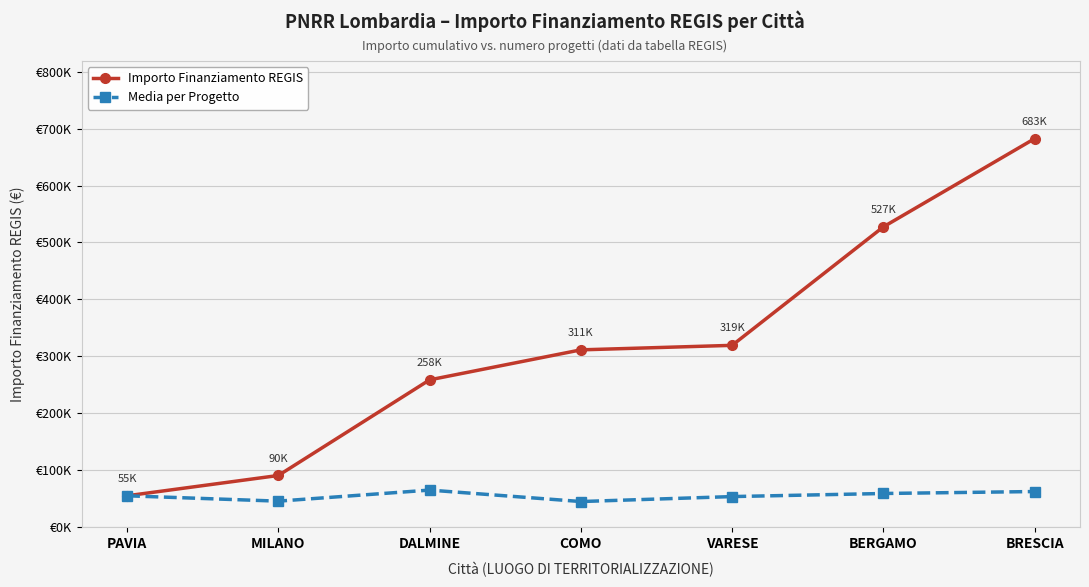

What are all the series names shown in the legend?

Importo Finanziamento REGIS, Media per Progetto